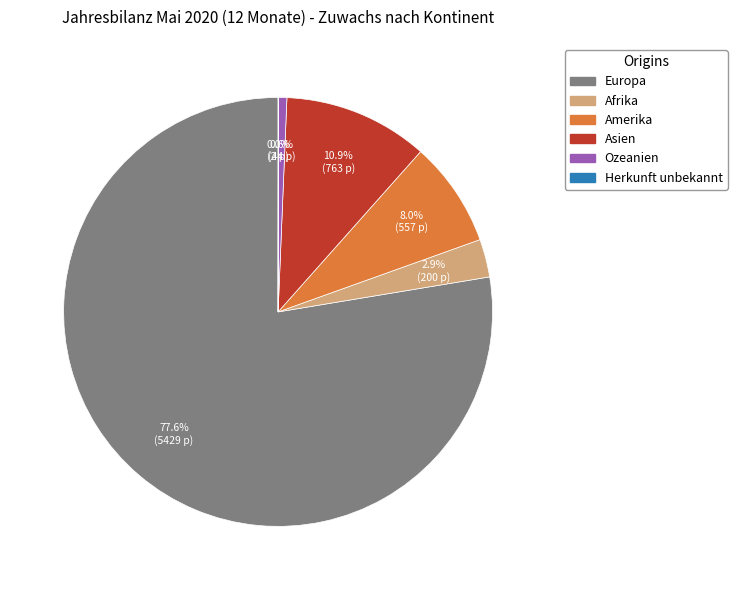

To the nearest percent, what is the difference between the Afrika and Asien slice percentages?

8%